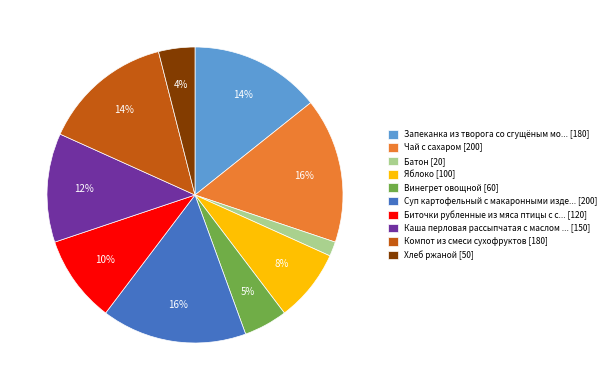

True or false: Яблоко [100] accounts for 8% of the total.

True